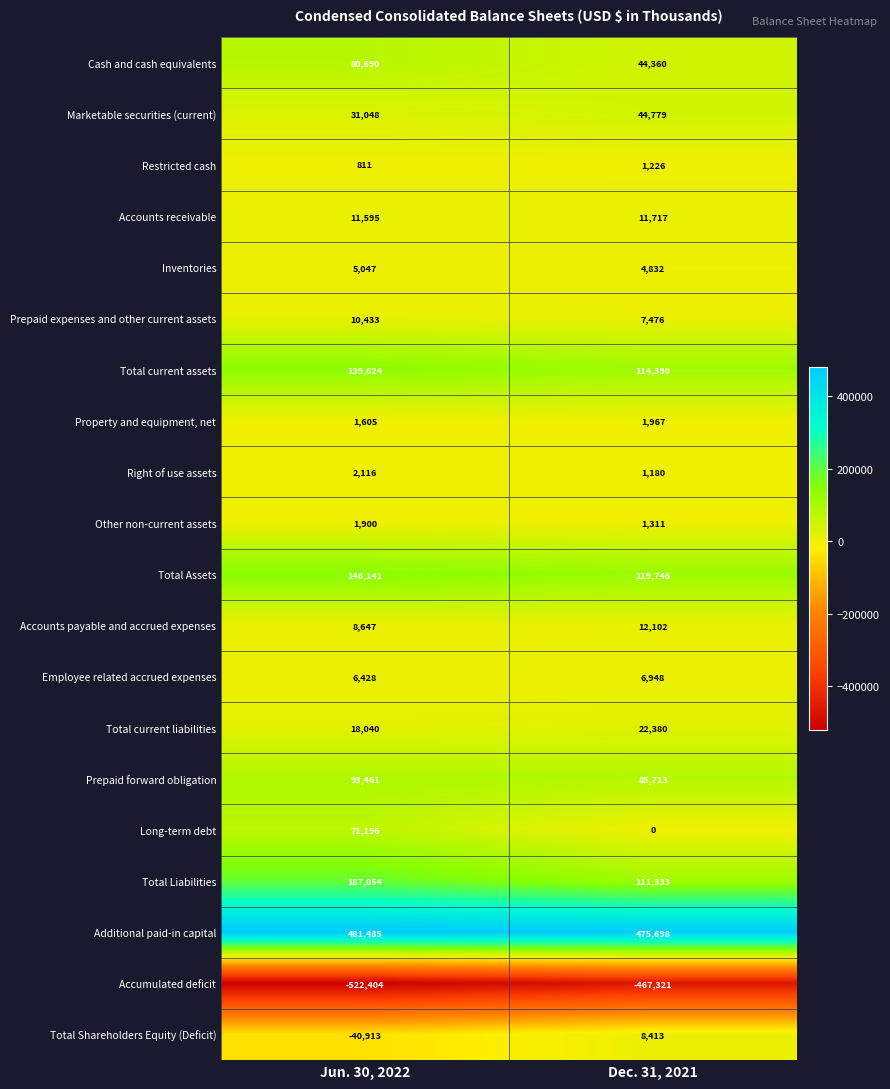

Which series changed the most between Jun. 30, 2022 and Dec. 31, 2021?

Total Liabilities